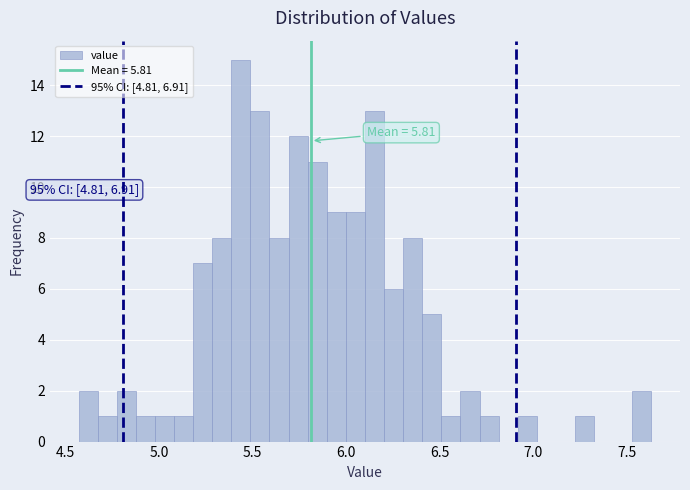

Around what value on the x-axis is the tallest bar? Give the approximate position of its centre, as read against the axis.

5.45